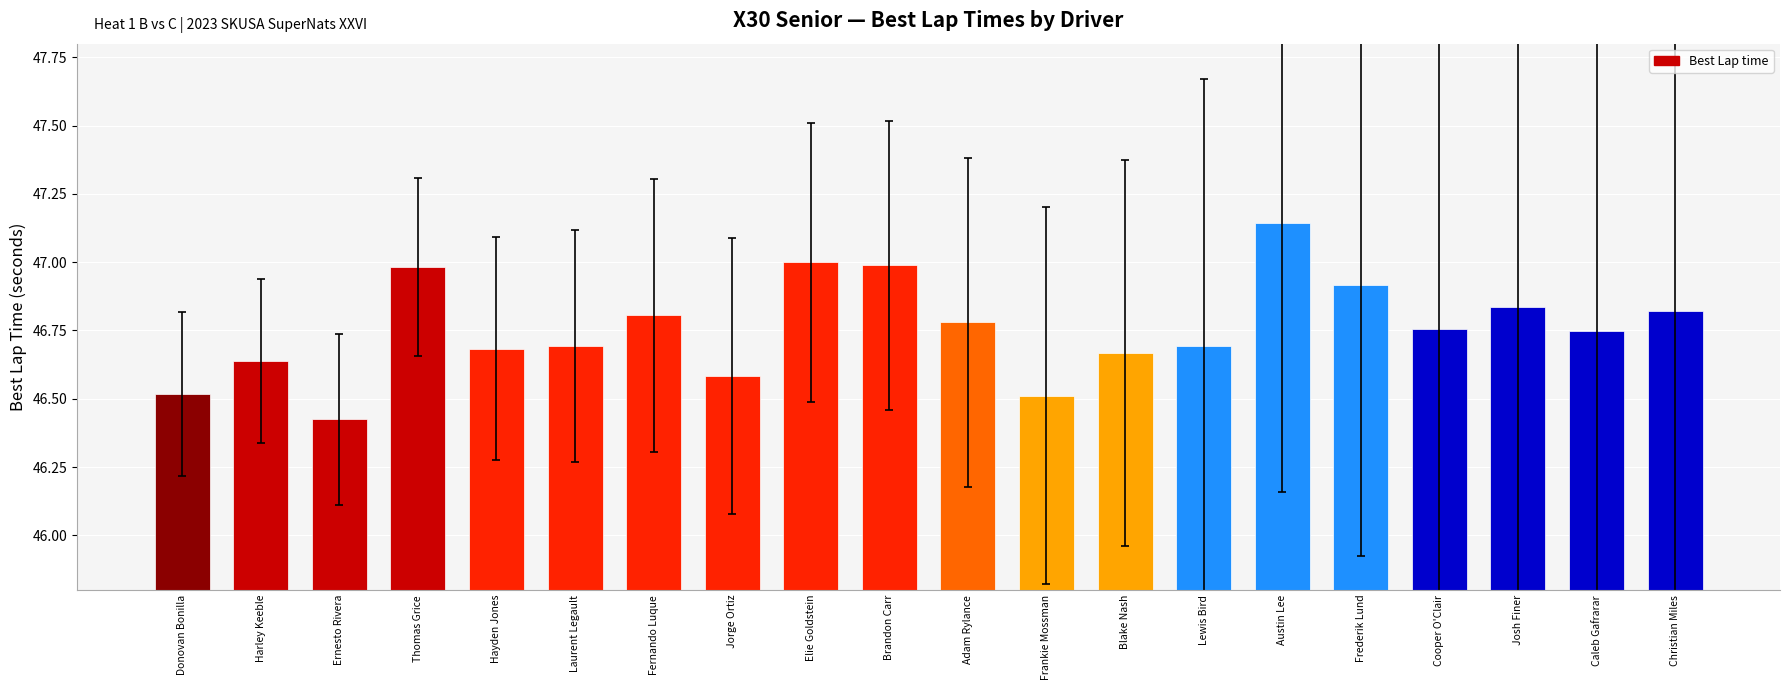

What is the difference between the maximum and minimum values?

0.7